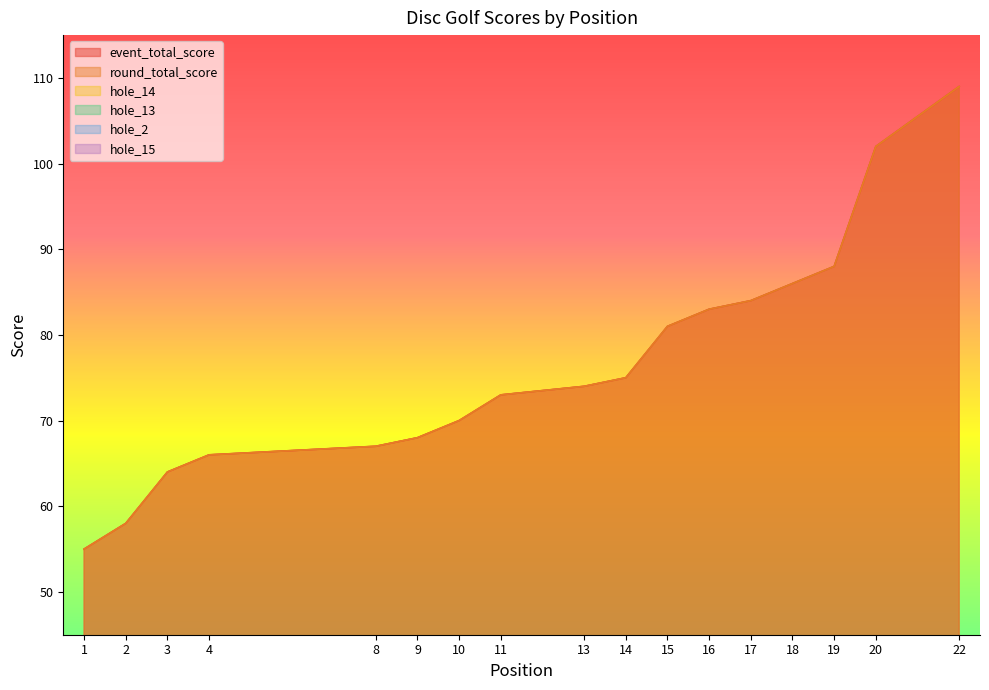

How many distinct data groups are displayed?

6